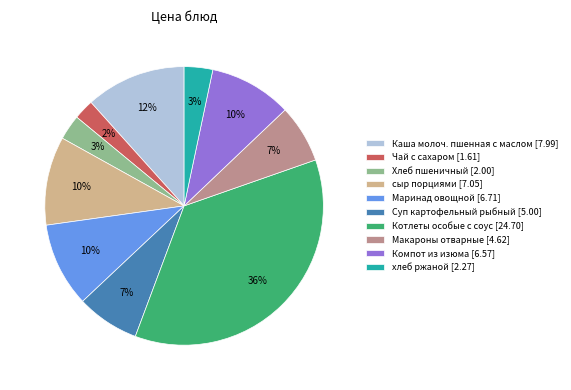

The Каша молоч. пшенная с маслом slice represents 7% of the pie. True or false?

False